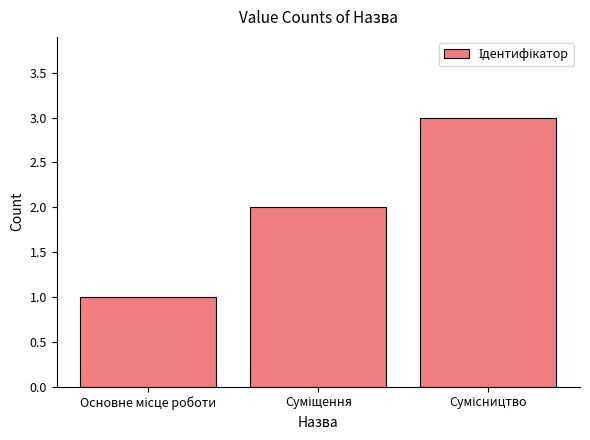

What is the sum of all values?

6